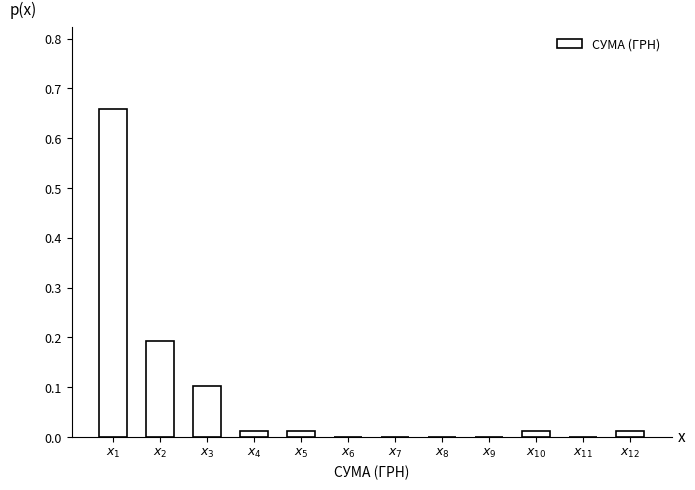

What is the sum of all values?

1.0